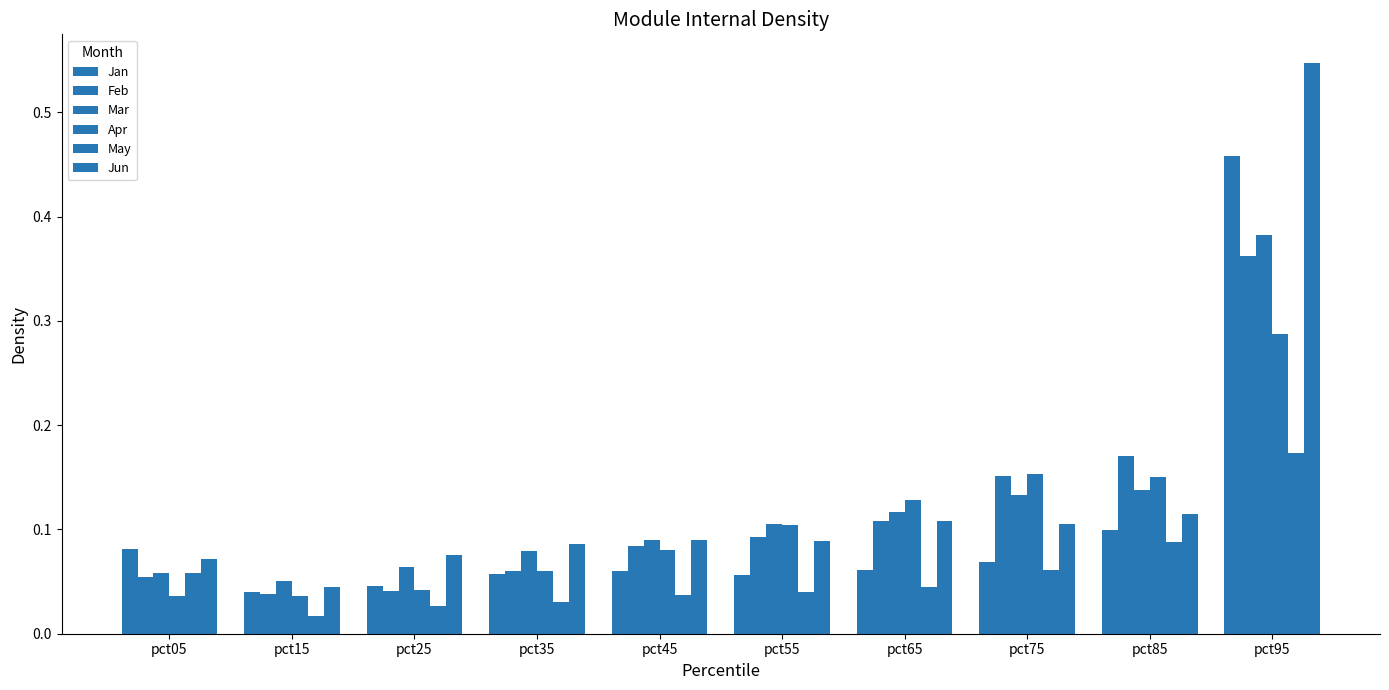

Which series has the widest spread of values?

Jun